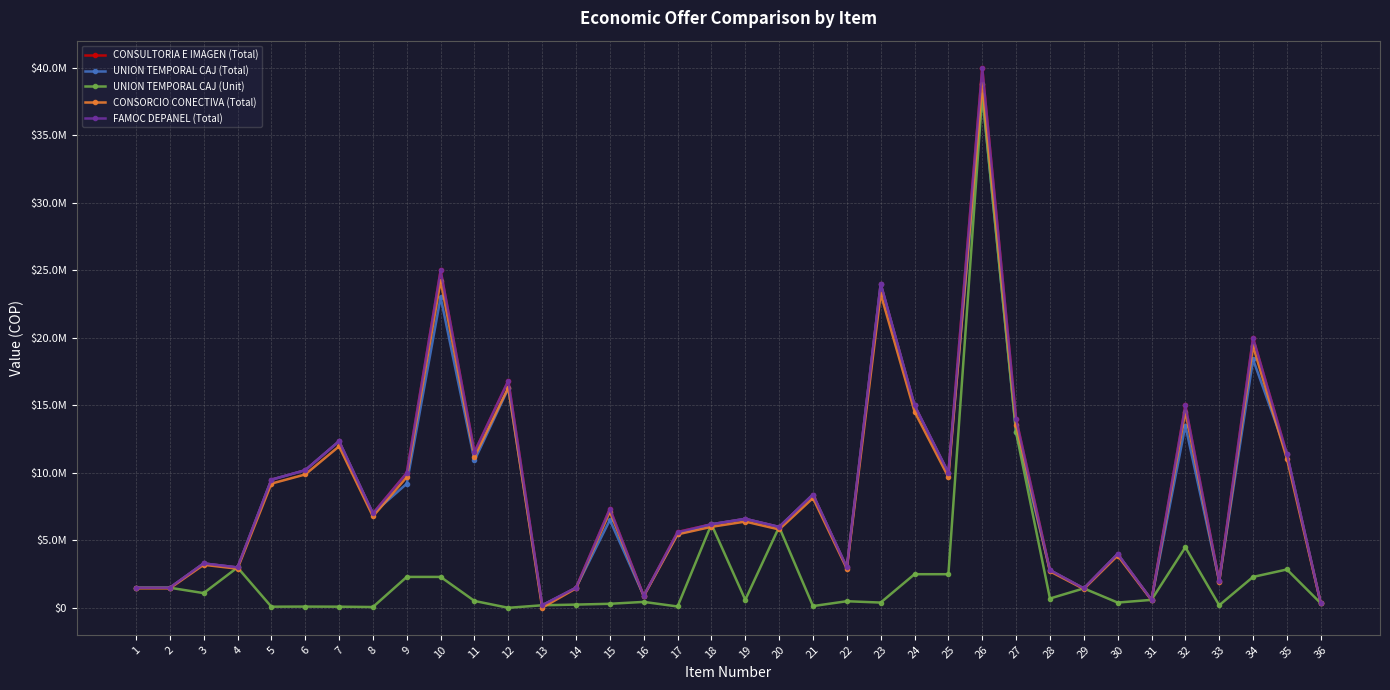

Is this an area chart (filled region under the line)?

No